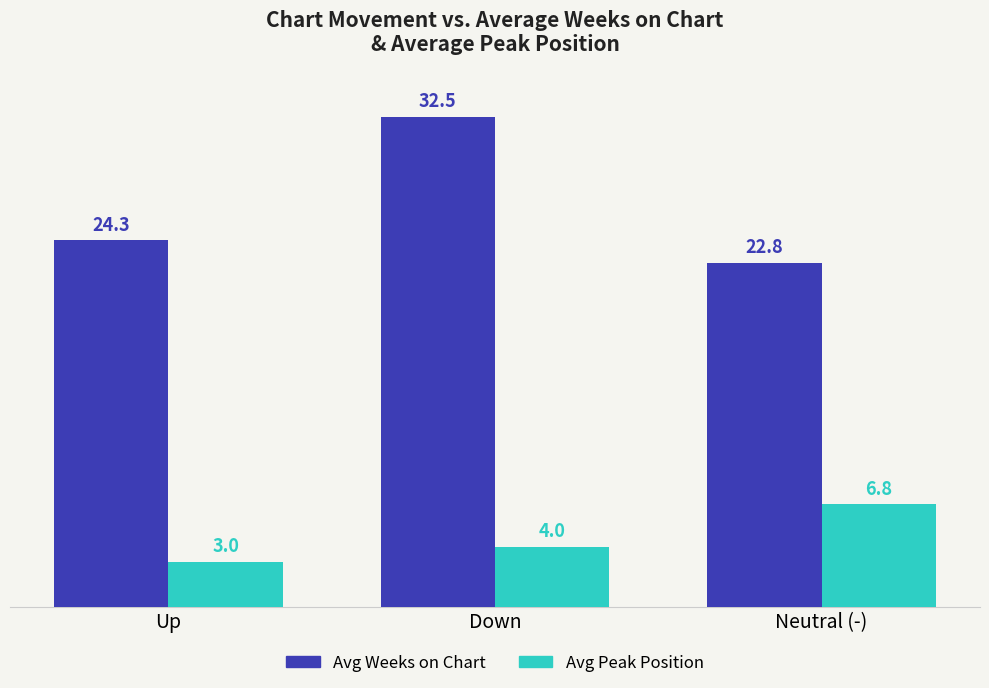

Between Up and Down, which series saw the biggest shift?

Avg Weeks on Chart